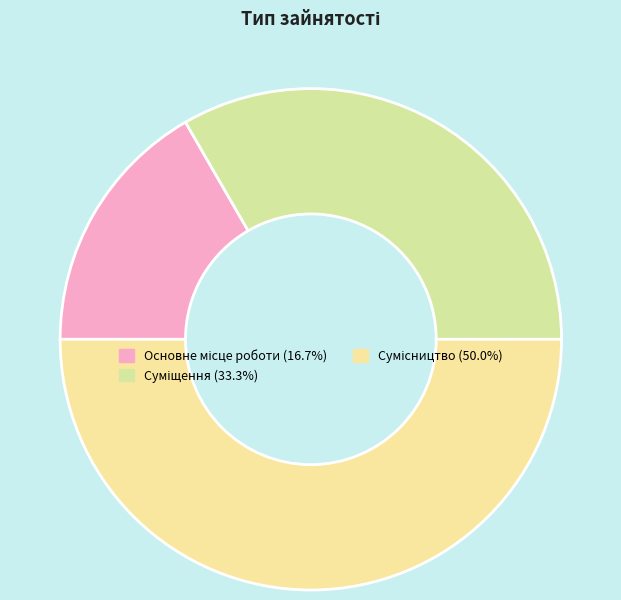

How many slices are in this pie chart?

3